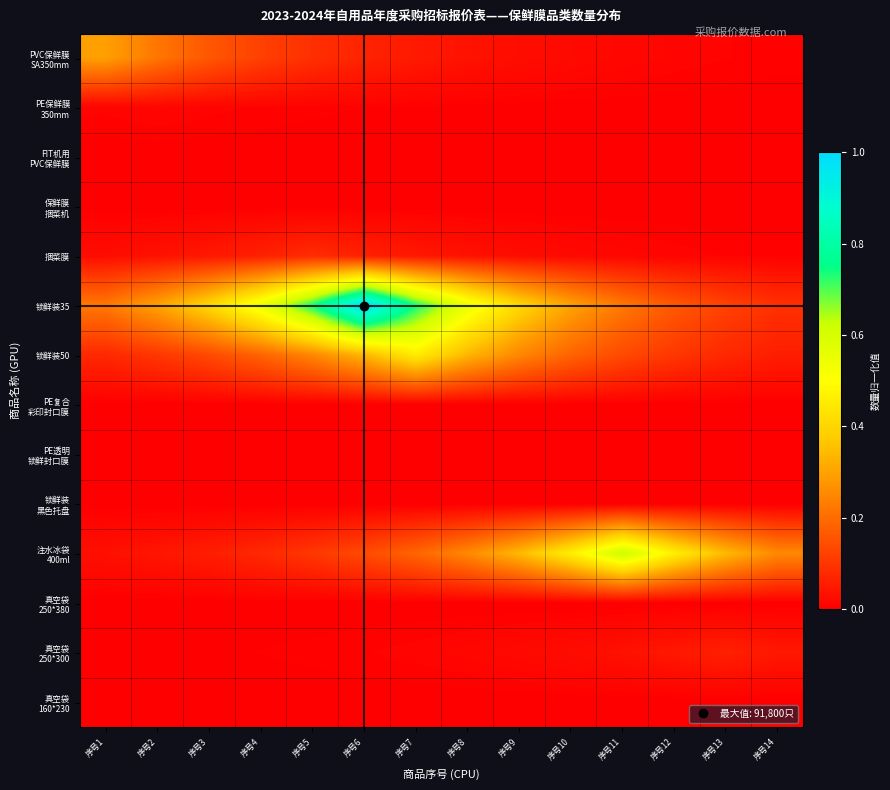

Between 序号5 and 序号6, which is larger?

序号5